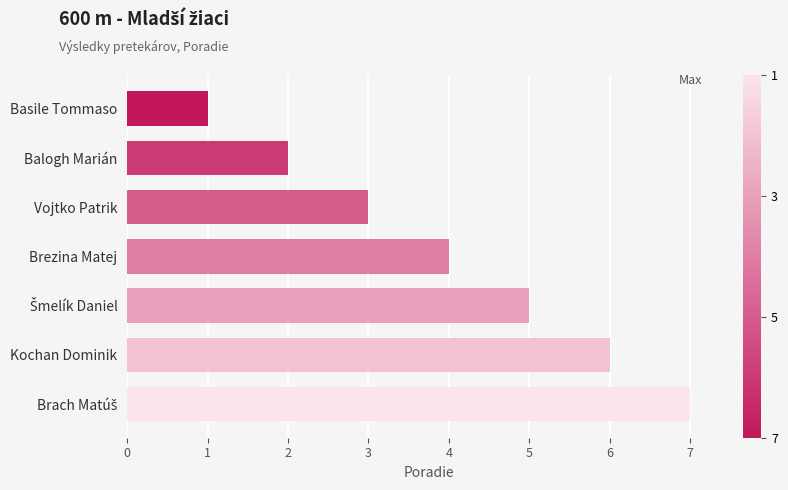

How many series are shown in this chart?

1